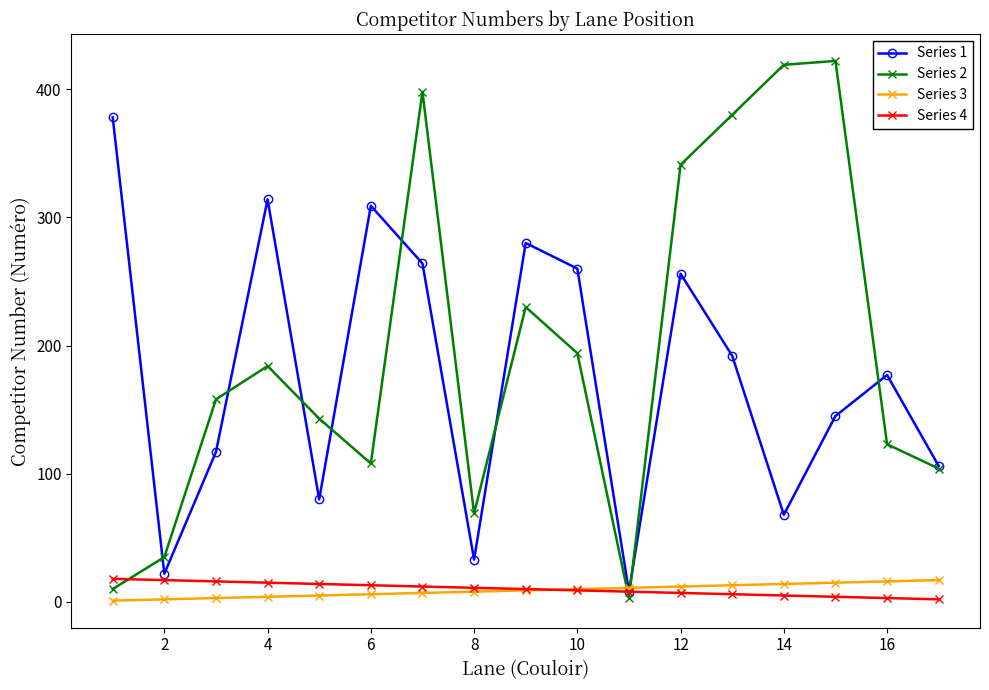

What is the maximum value shown in the chart?

422